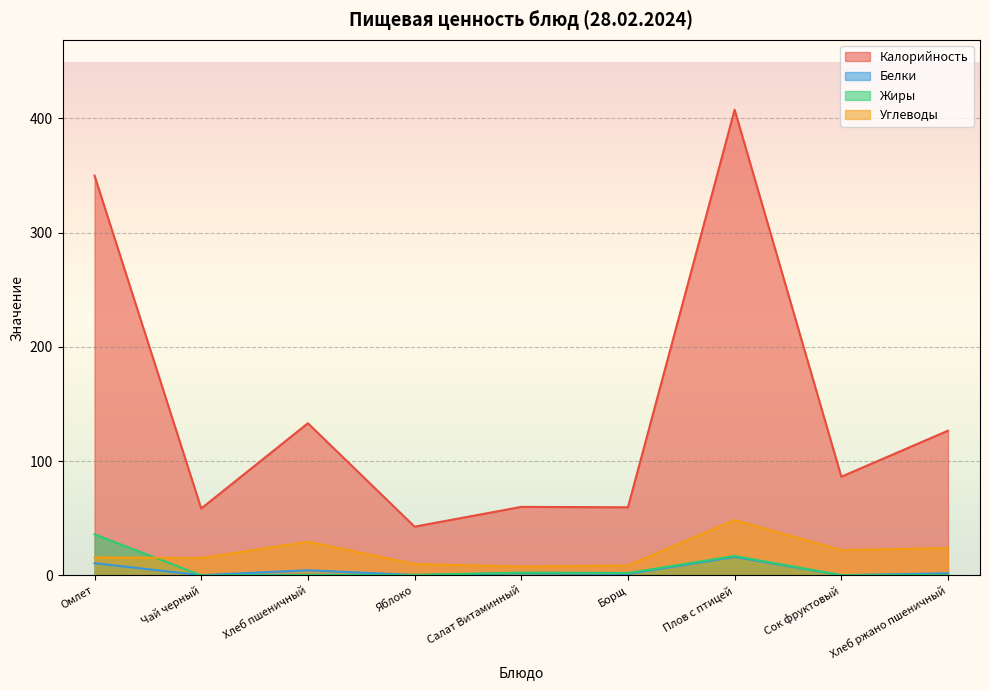

What is the total value across all series at Хлеб ржано пшеничный?

152.8